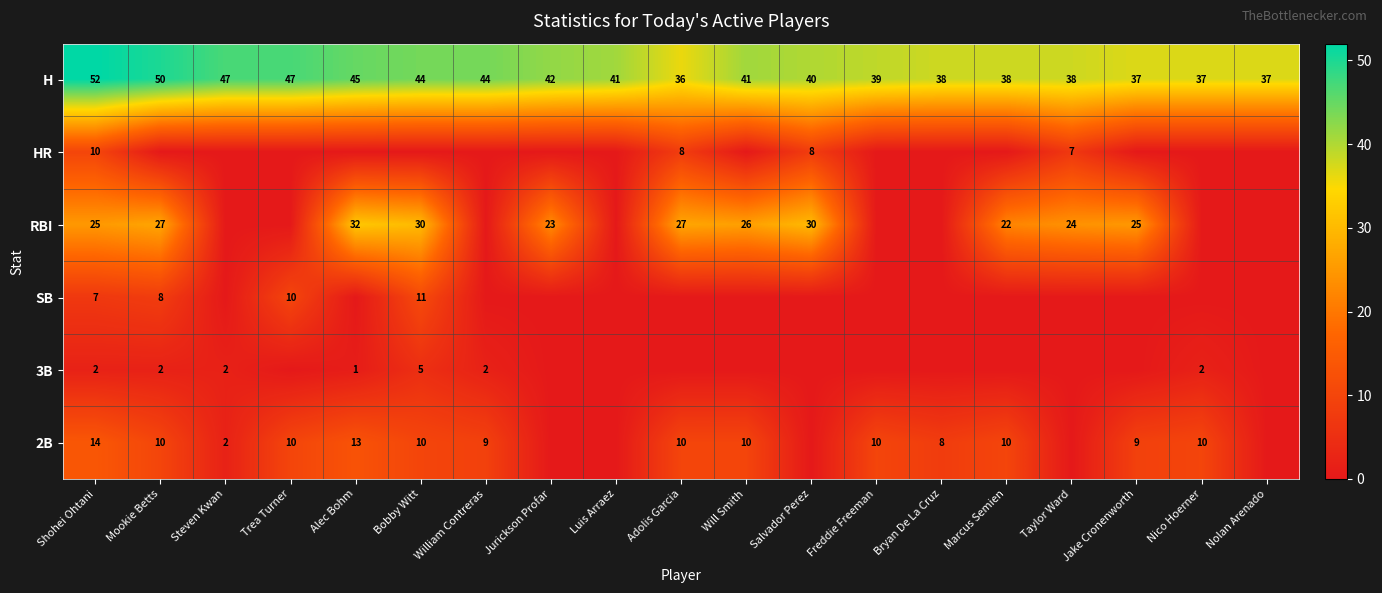

True or false: H has a value of 47 at Steven Kwan.

True